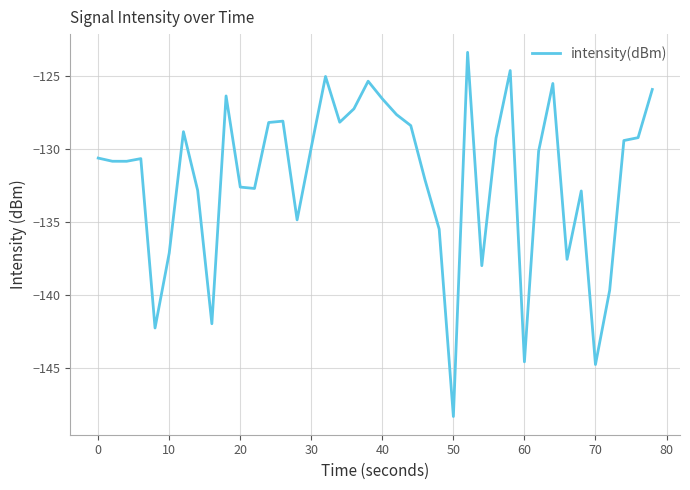

What is the average value?

-132.0